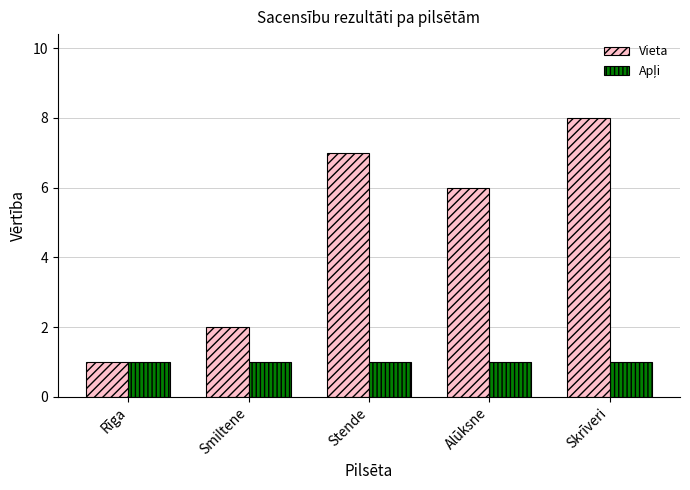

Which category has the highest value across all series?

Skrīveri